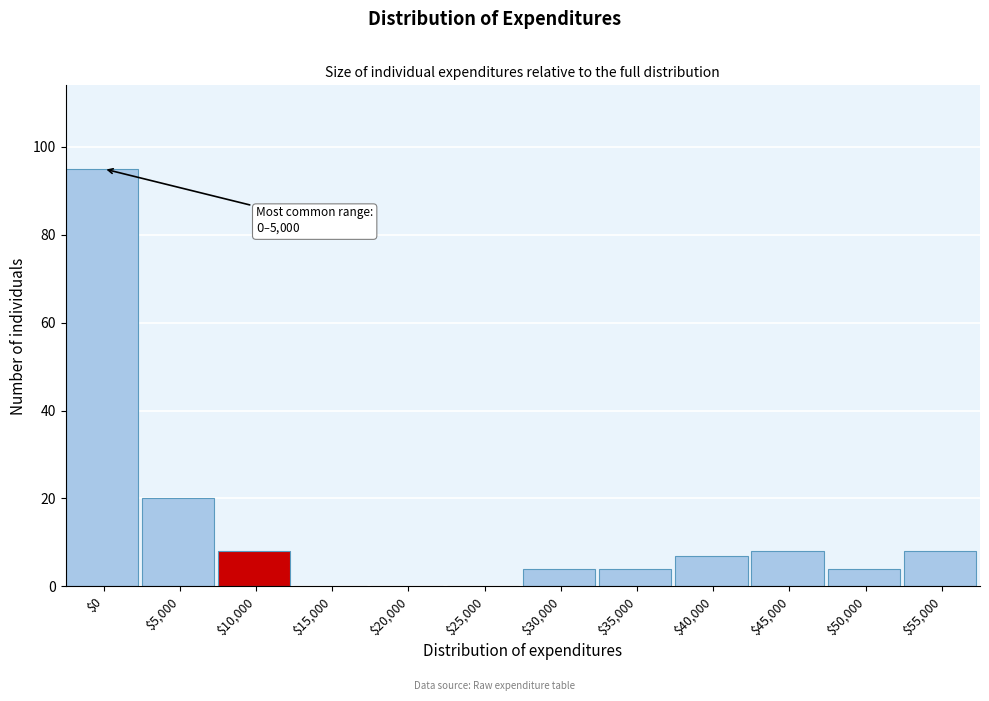

The chart shows a value of 0 at $20,000. True or false?

True